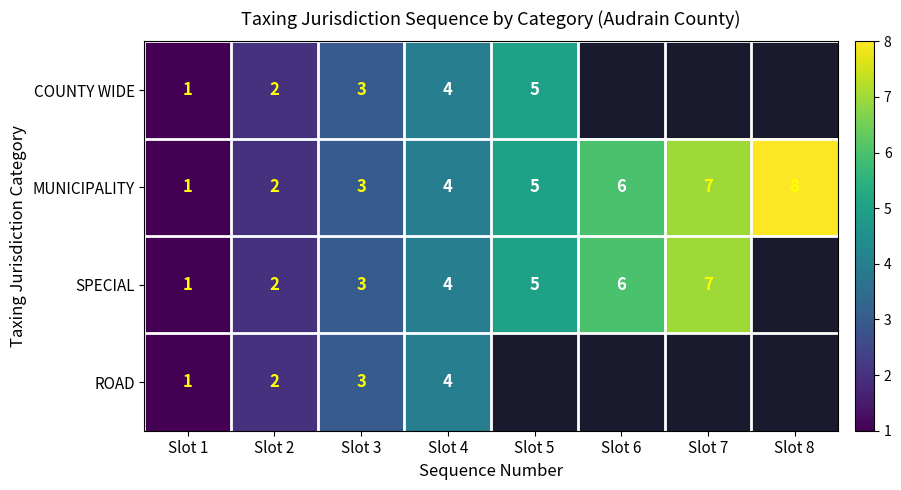

What is the total value across all series at Slot 2?

8